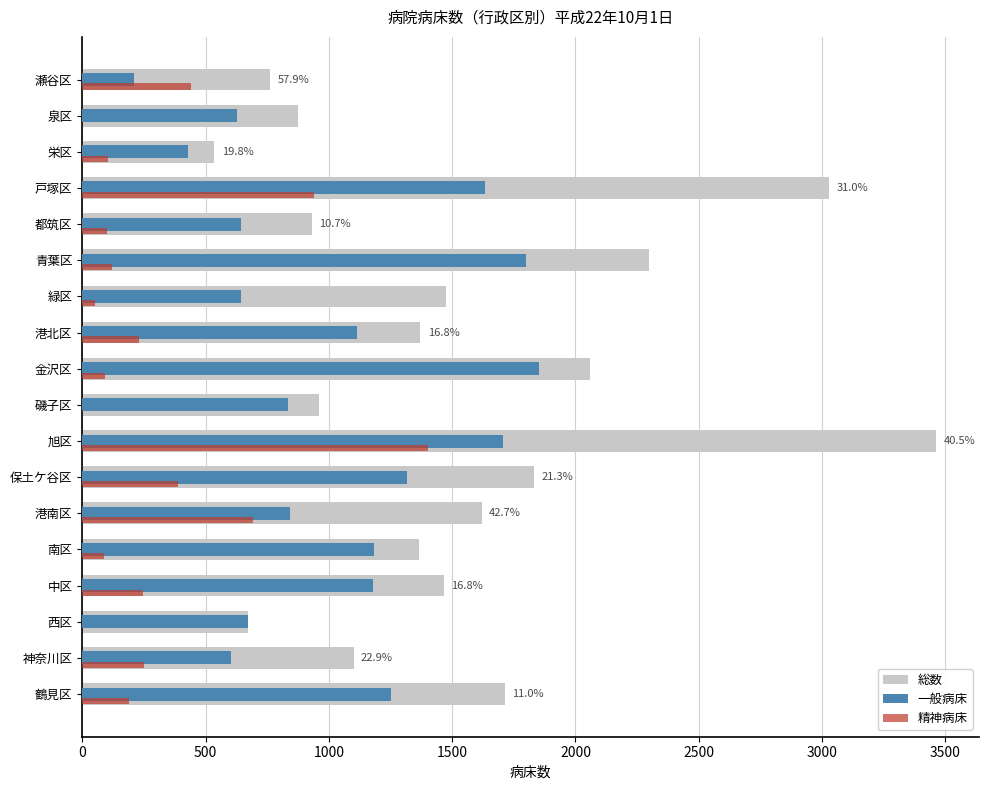

Which series has the largest total across all categories?

総数